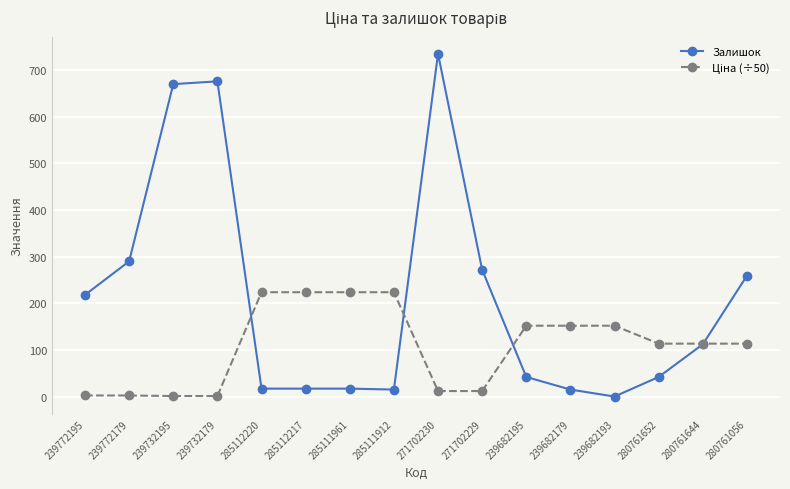

What is the difference between the highest and lowest values at 271702230?

723.2